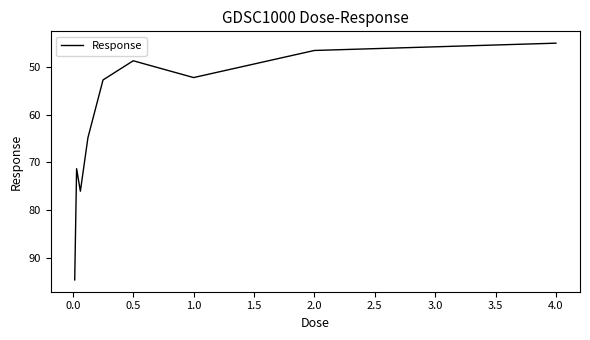

What is the difference between the maximum and minimum values?

49.7